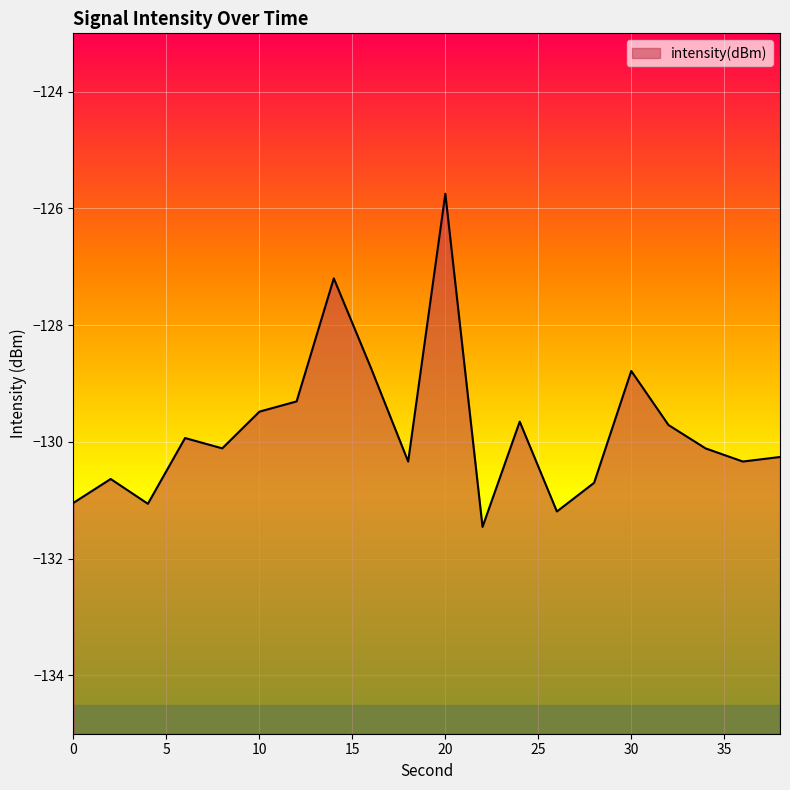

Reading right to left, list all the values displayed in this chart.

-130.3	-130.3	-130.1	-129.7	-128.8	-130.7	-131.2	-129.7	-131.5	-125.7	-130.3	-128.7	-127.2	-129.3	-129.5	-130.1	-129.9	-131.1	-130.6	-131.0